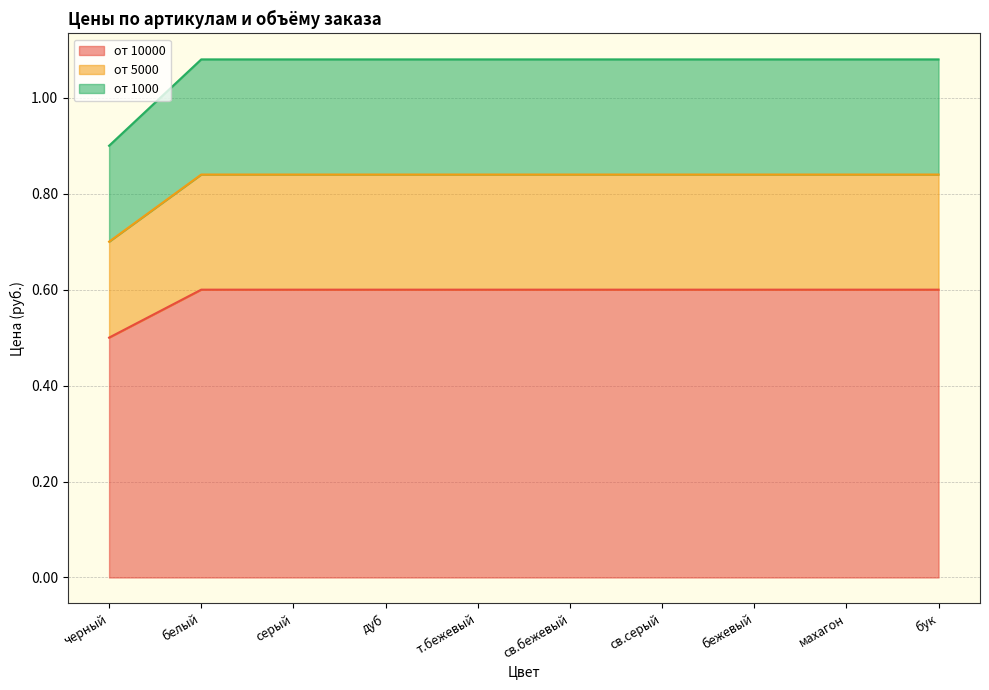

What is the difference between the highest and lowest values at белый?

0.5